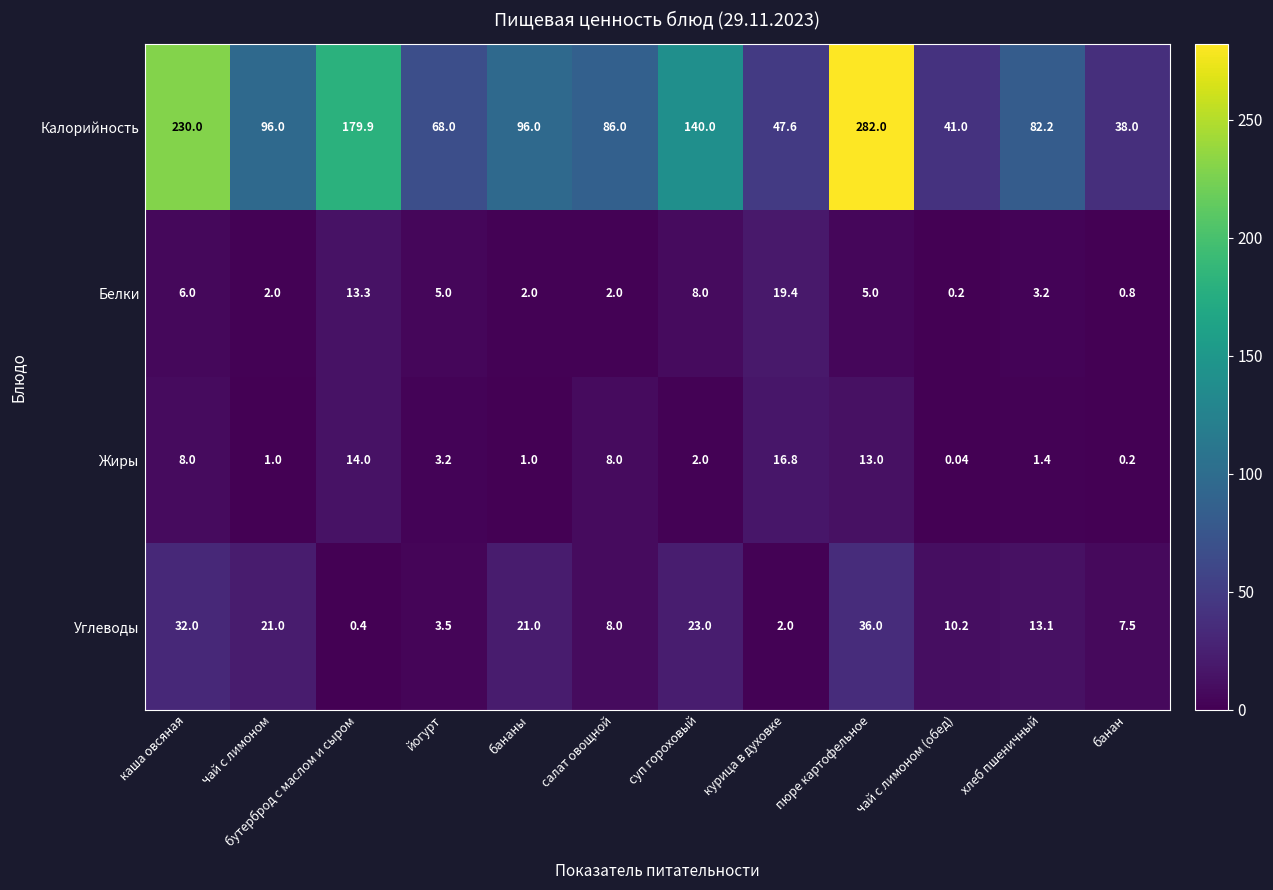

Which series has the largest total across all categories?

Калорийность